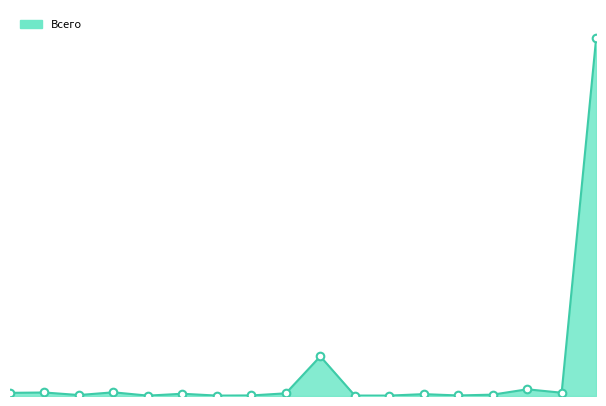

Is this an area chart (filled region under the line)?

Yes